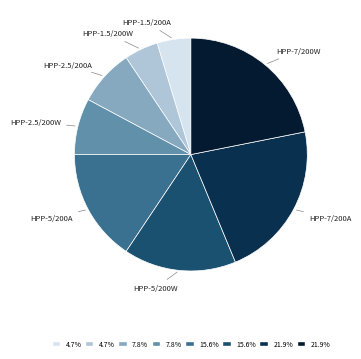

Count the number of slices in the pie.

8